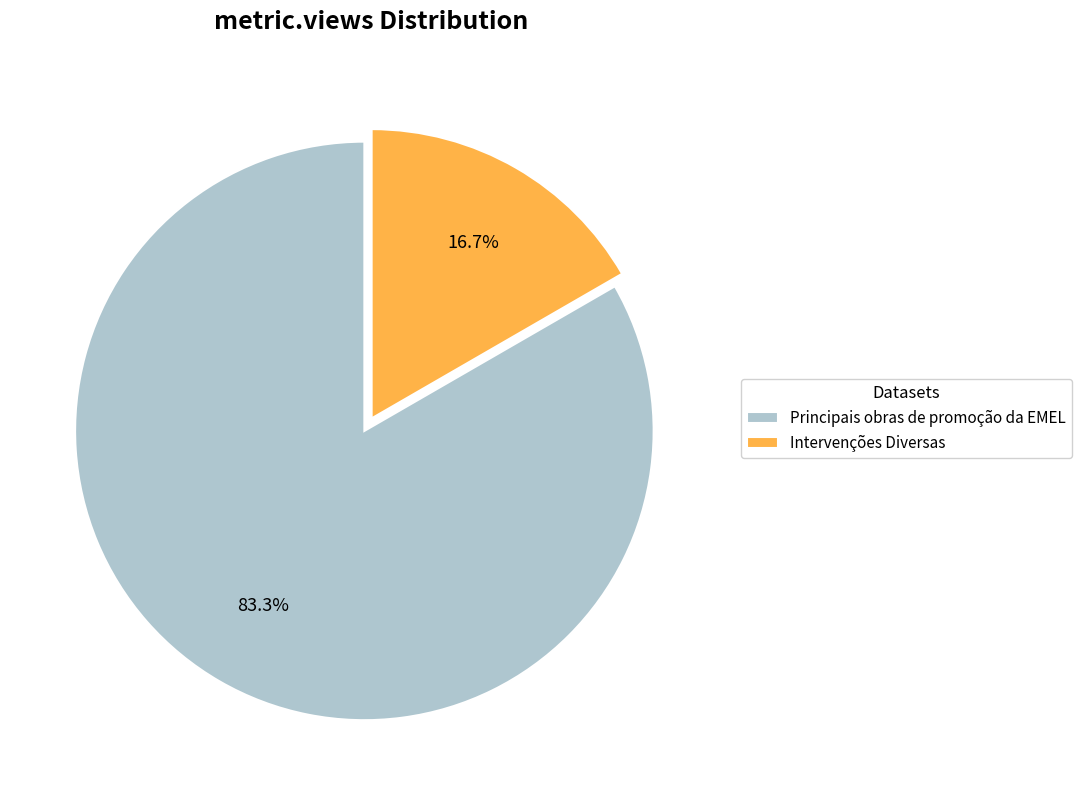

Which category has the smallest portion of the pie?

Intervenções Diversas